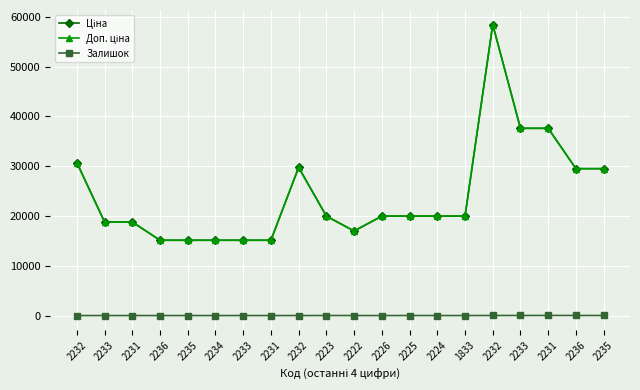

Is this an area chart (filled region under the line)?

No